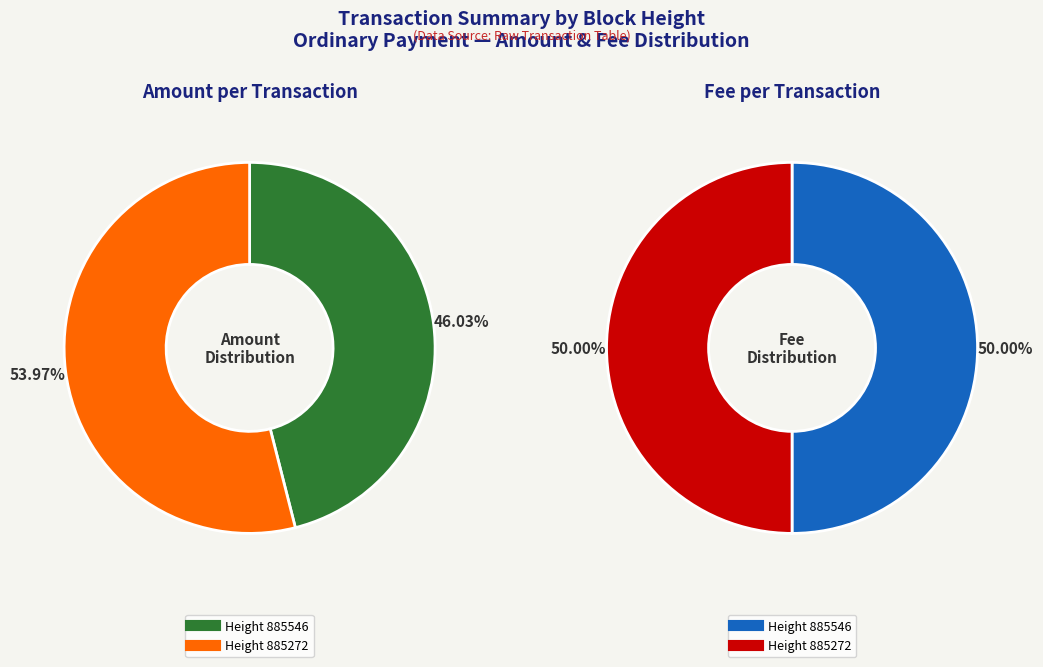

To the nearest percent, what is the average slice percentage?

50%